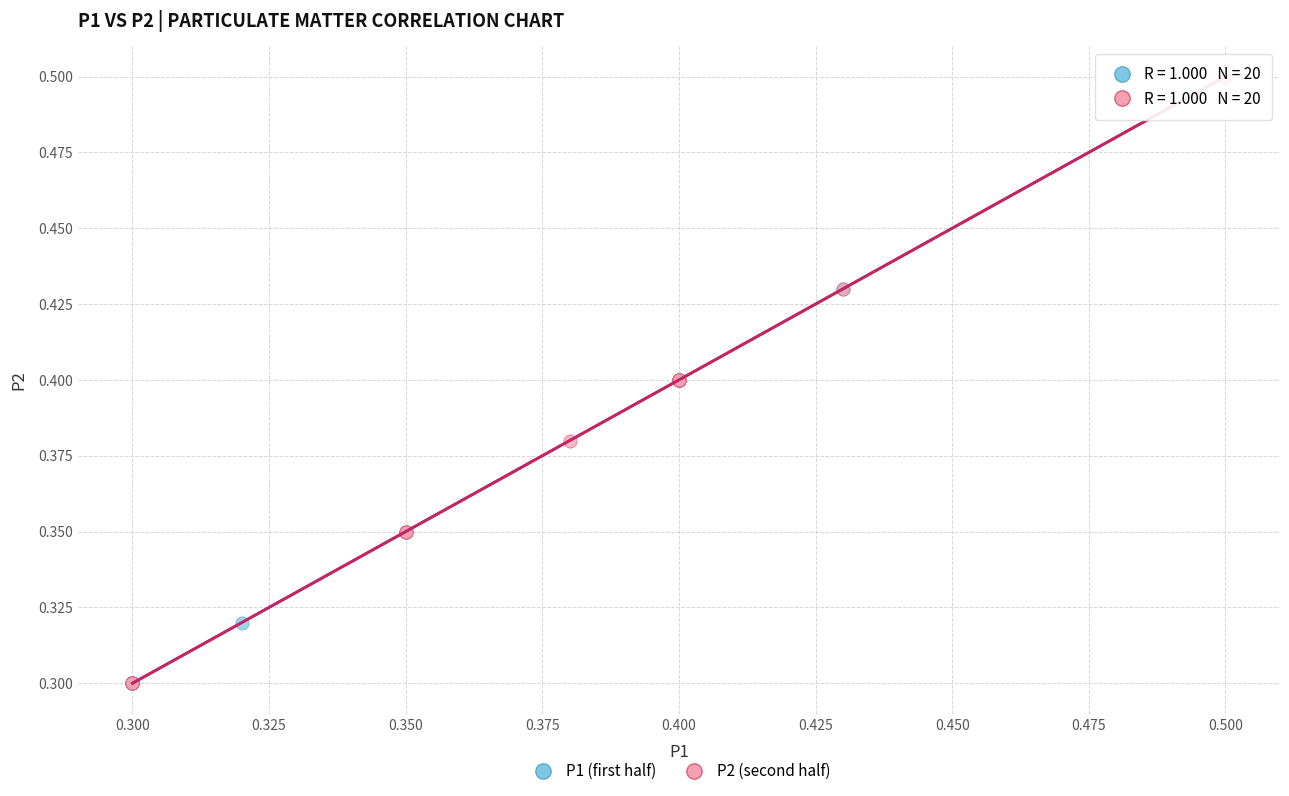

What are all the series names shown in the legend?

P1 (first half), P2 (second half)